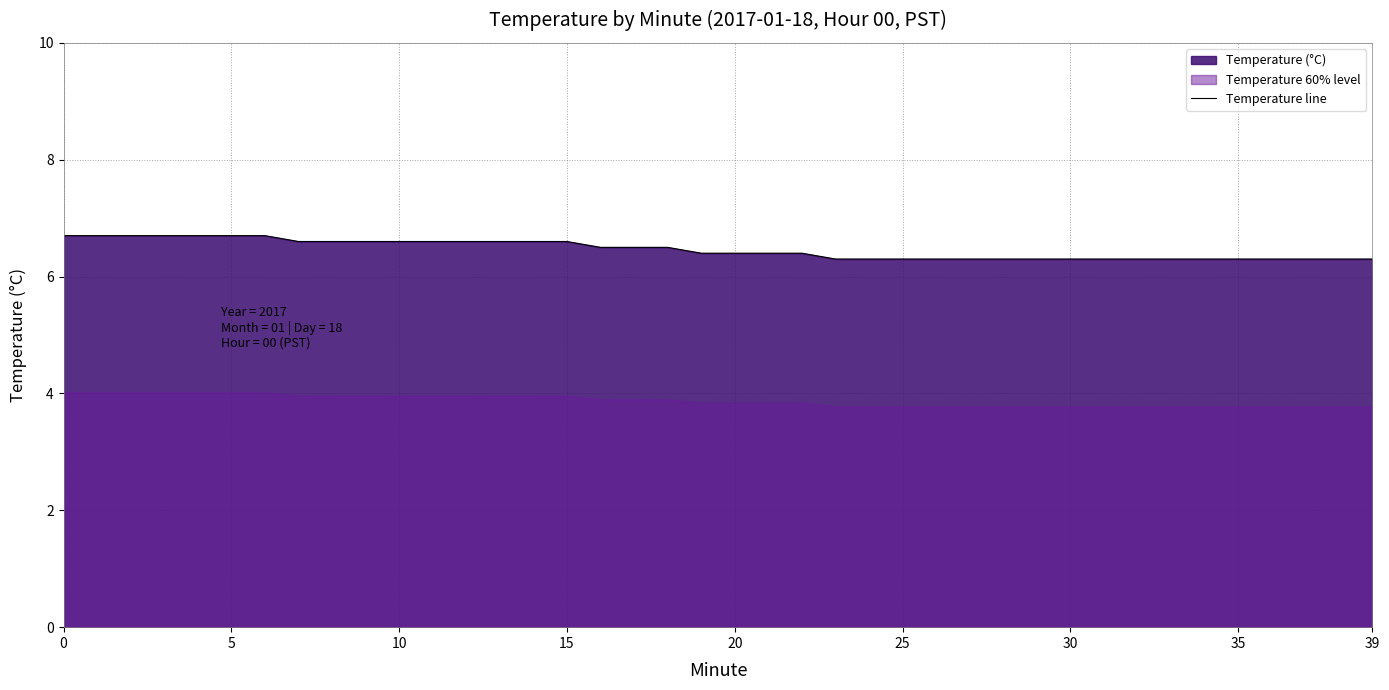

Reading left to right, list all the values displayed in this chart.

6.7	6.7	6.7	6.7	6.7	6.7	6.7	6.6	6.6	6.6	6.6	6.6	6.6	6.6	6.6	6.6	6.5	6.5	6.5	6.4	6.4	6.4	6.4	6.3	6.3	6.3	6.3	6.3	6.3	6.3	6.3	6.3	6.3	6.3	6.3	6.3	6.3	6.3	6.3	6.3